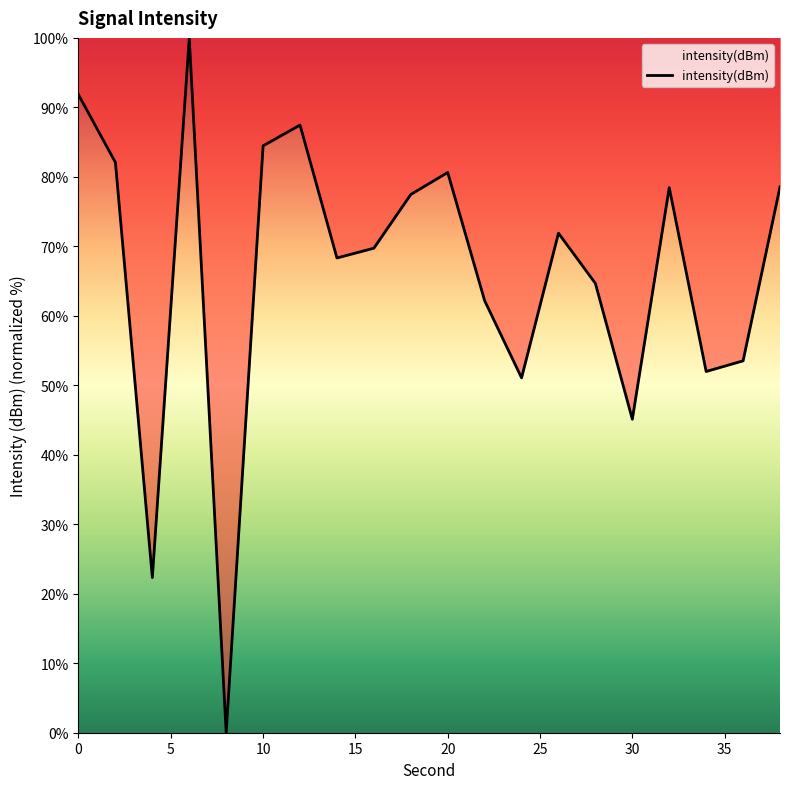

What is the greatest value displayed?

100.0